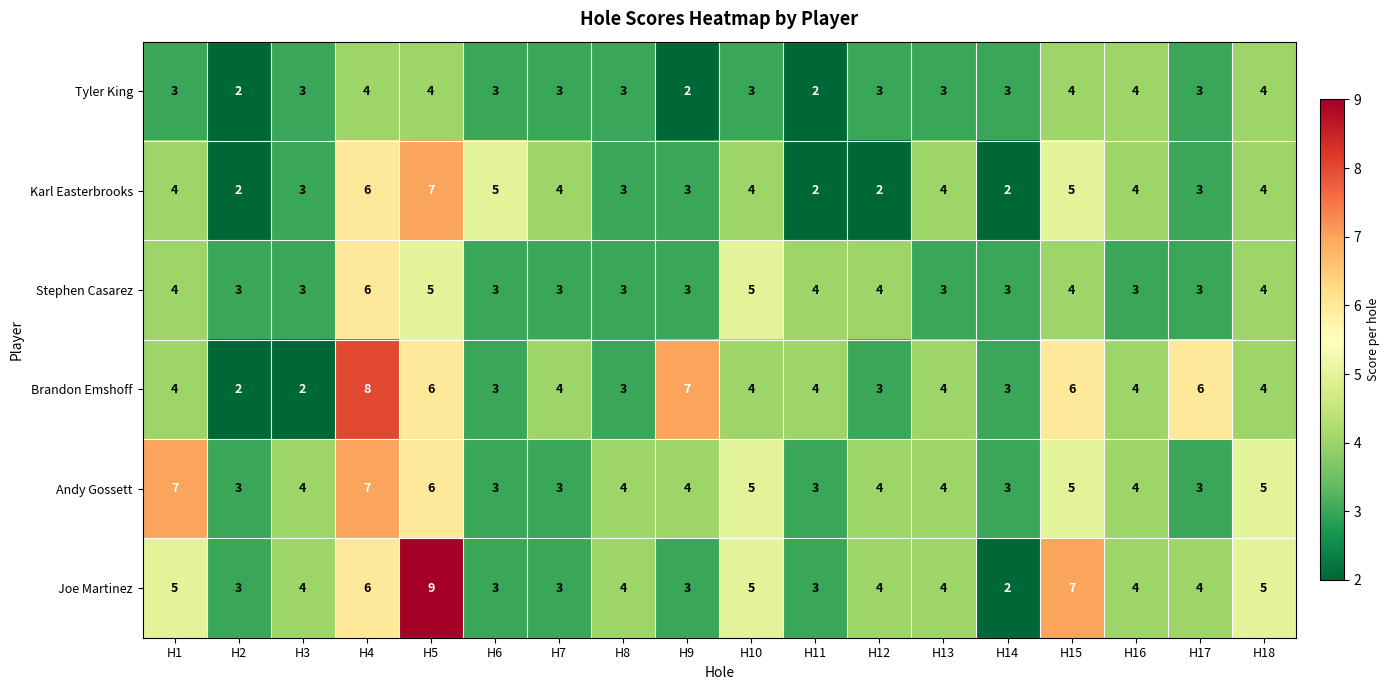

What is the difference between the maximum and minimum values in the Karl Easterbrooks series?

5